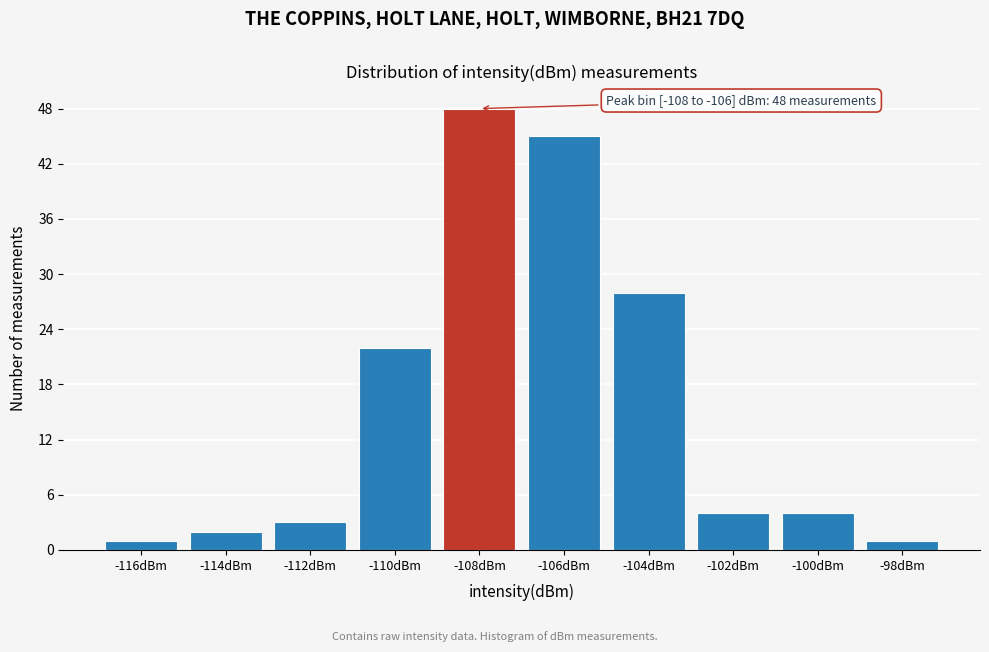

Reading right to left, extract all data points from this chart.

1	4	4	28	45	48	22	3	2	1